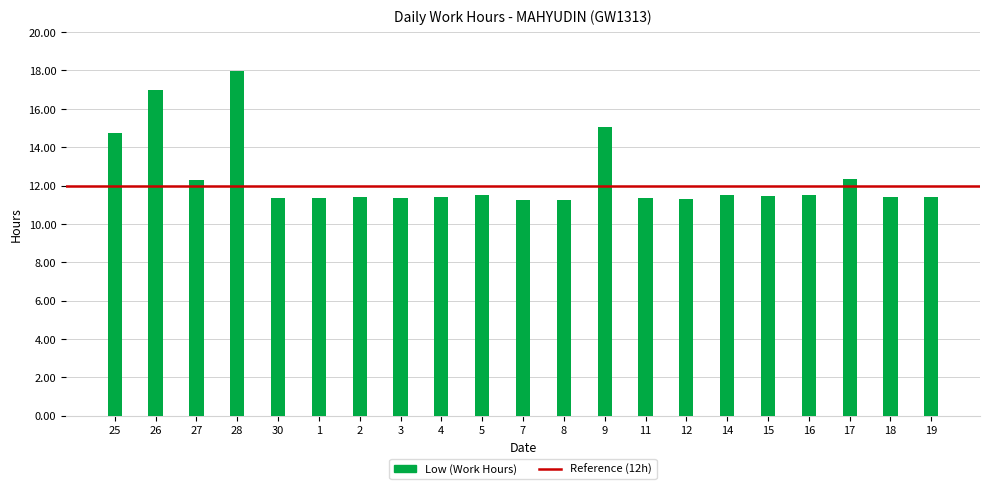

What is the difference between the maximum and minimum values?

6.7